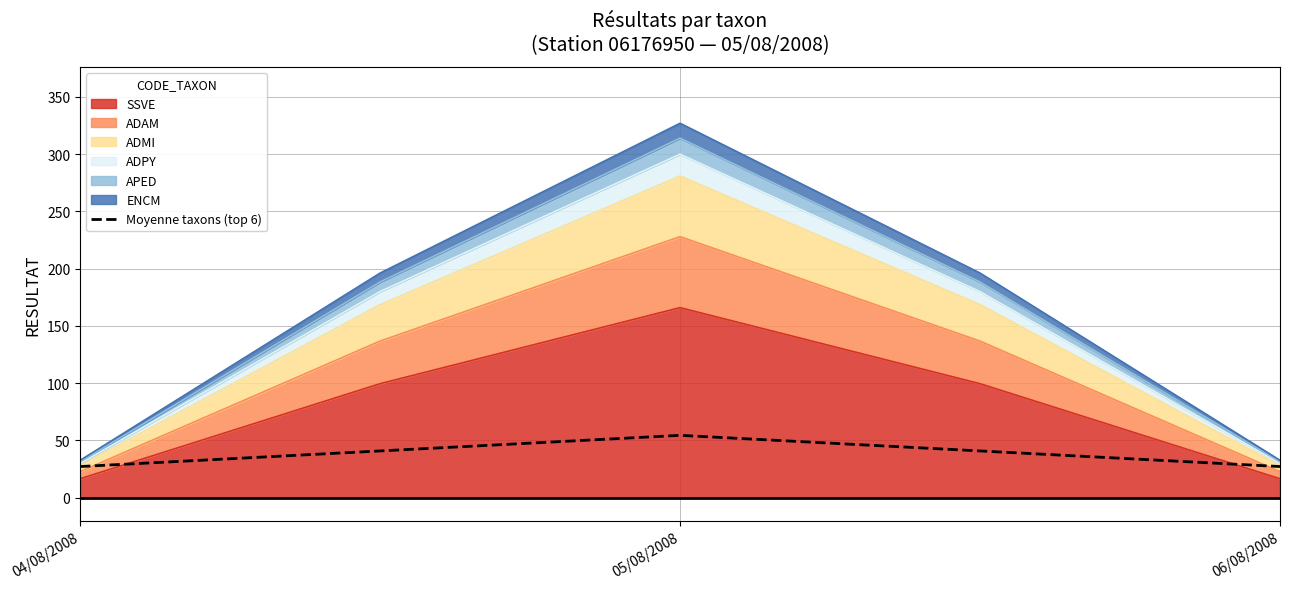

Which category has the lowest value across all series?

04/08/2008